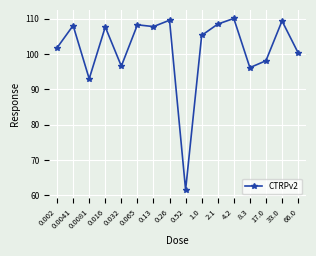

What is the sum of all values?

1622.5